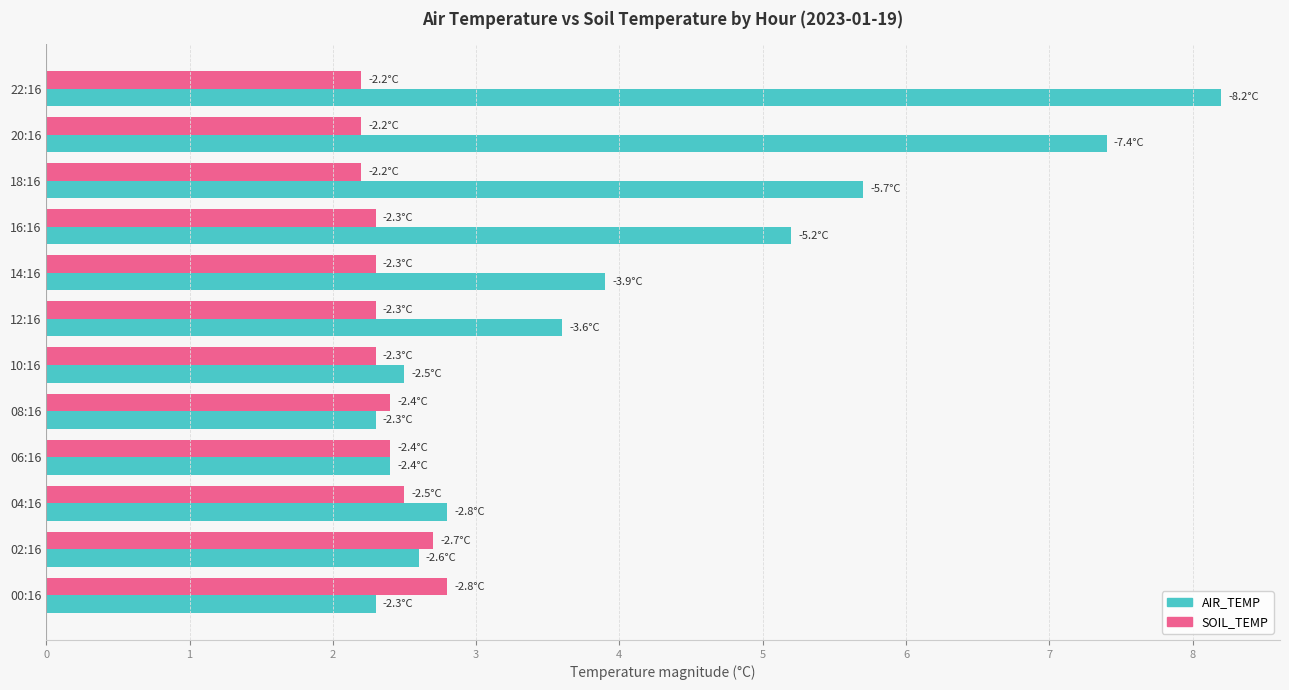

Which series has the widest spread of values?

AIR_TEMP